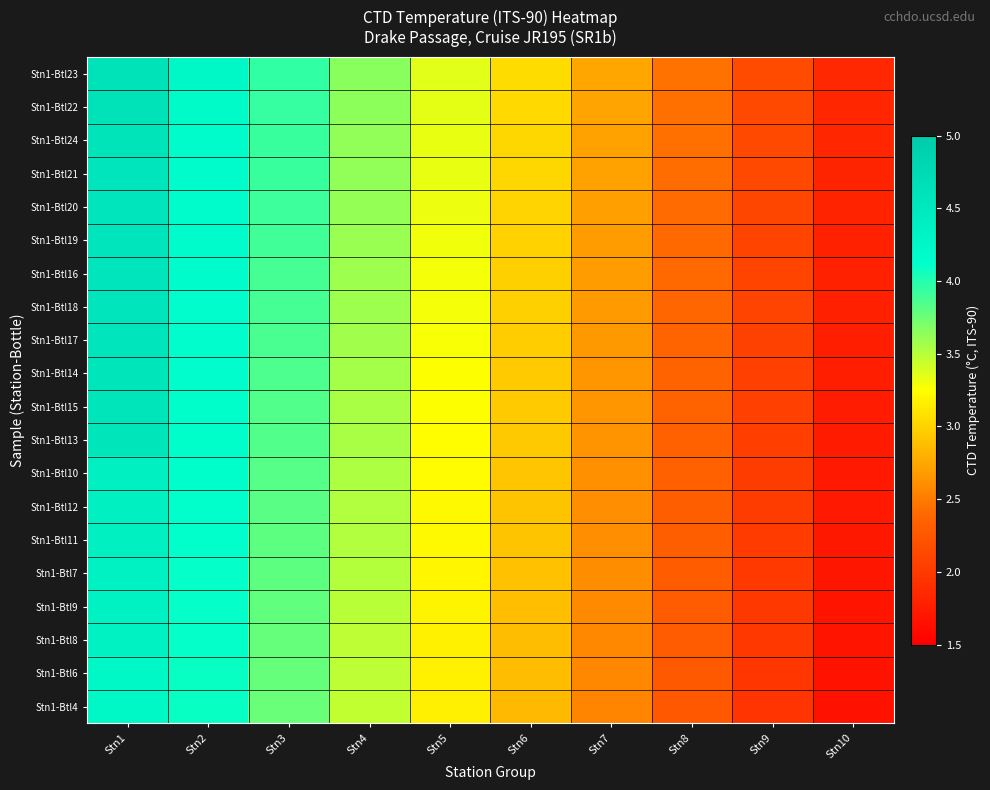

At which category is the sum across all series the highest?

Stn1